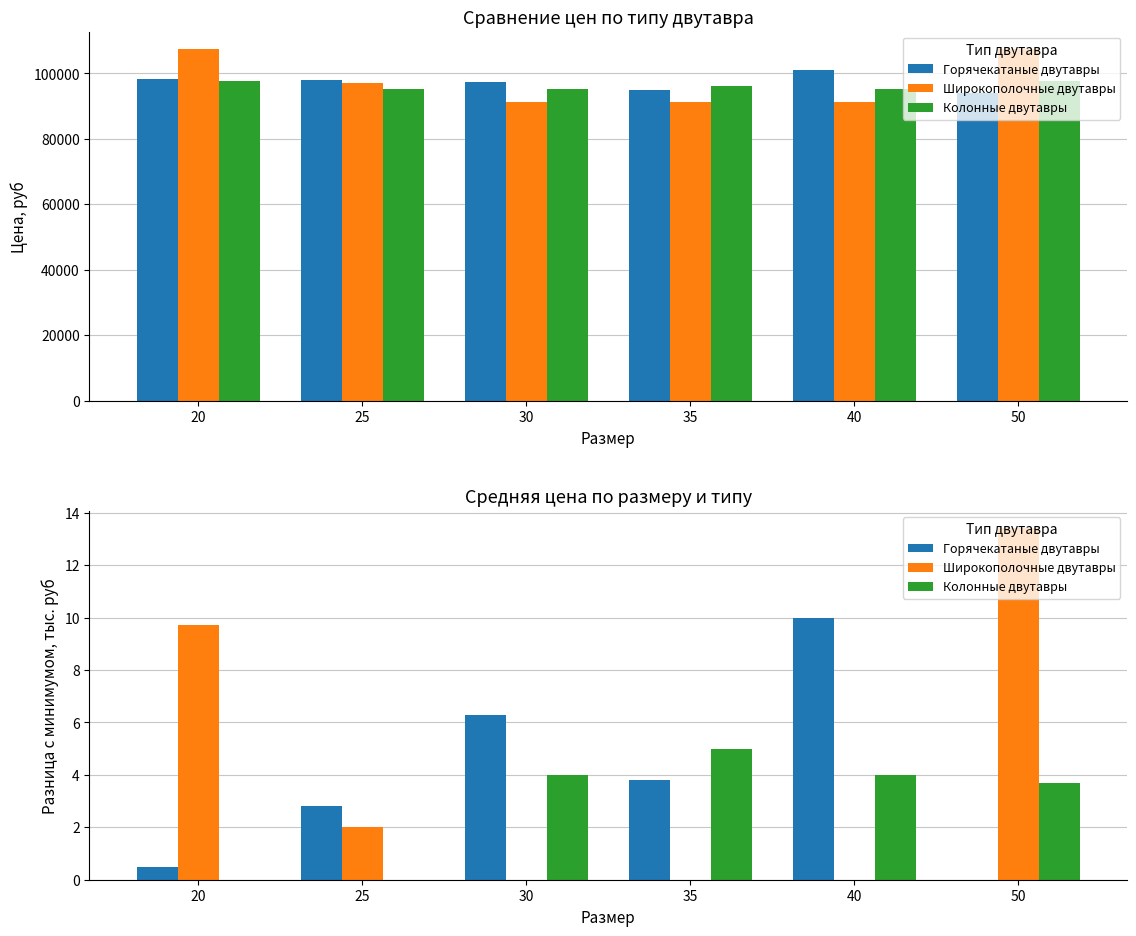

What is the difference between the highest and lowest values at 35?

5.0